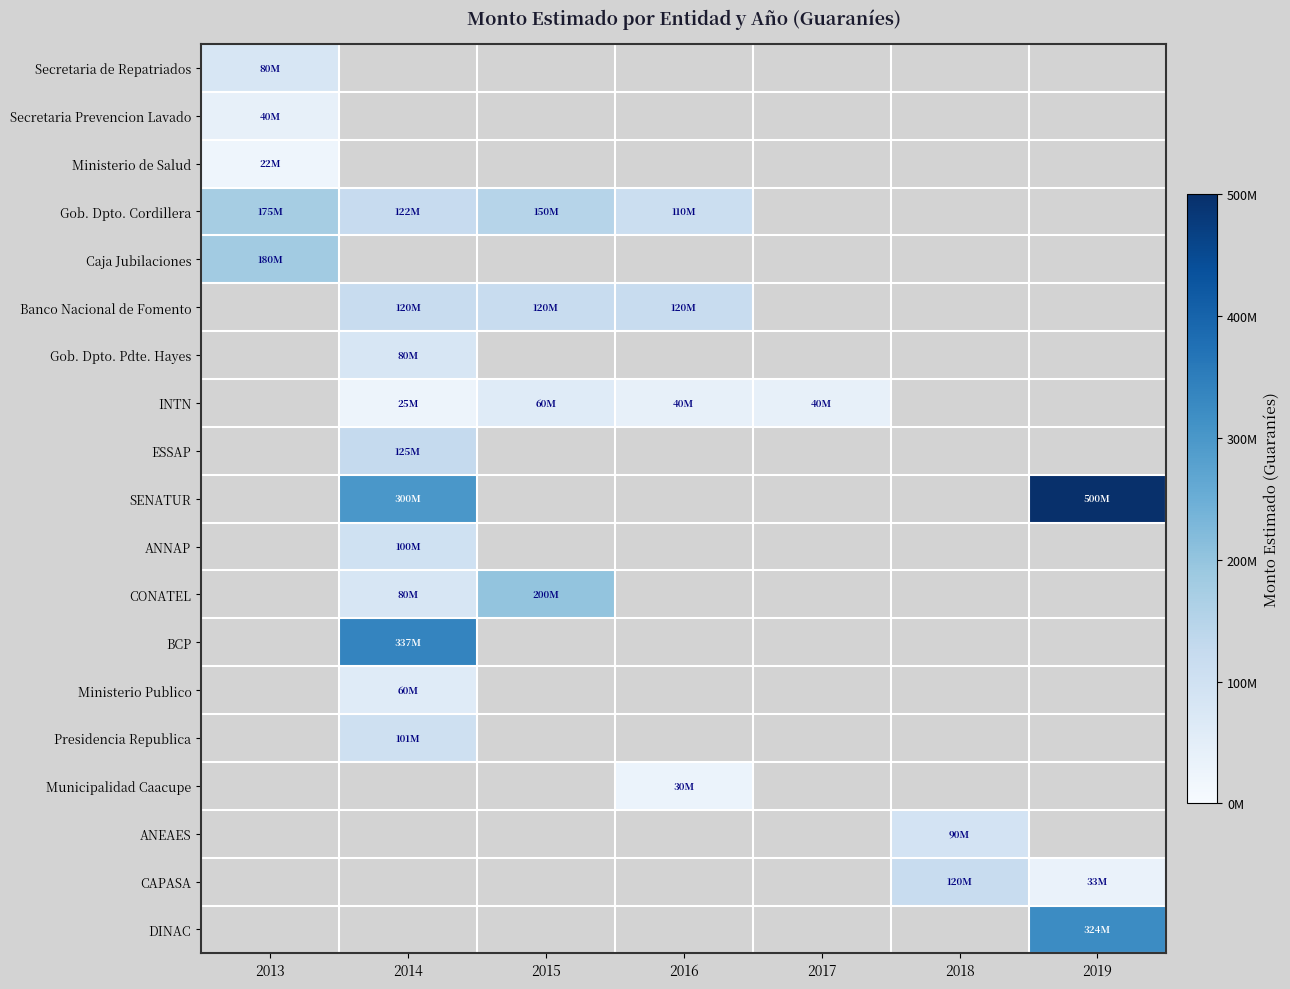

What is the maximum value shown in the chart?

500000000.0